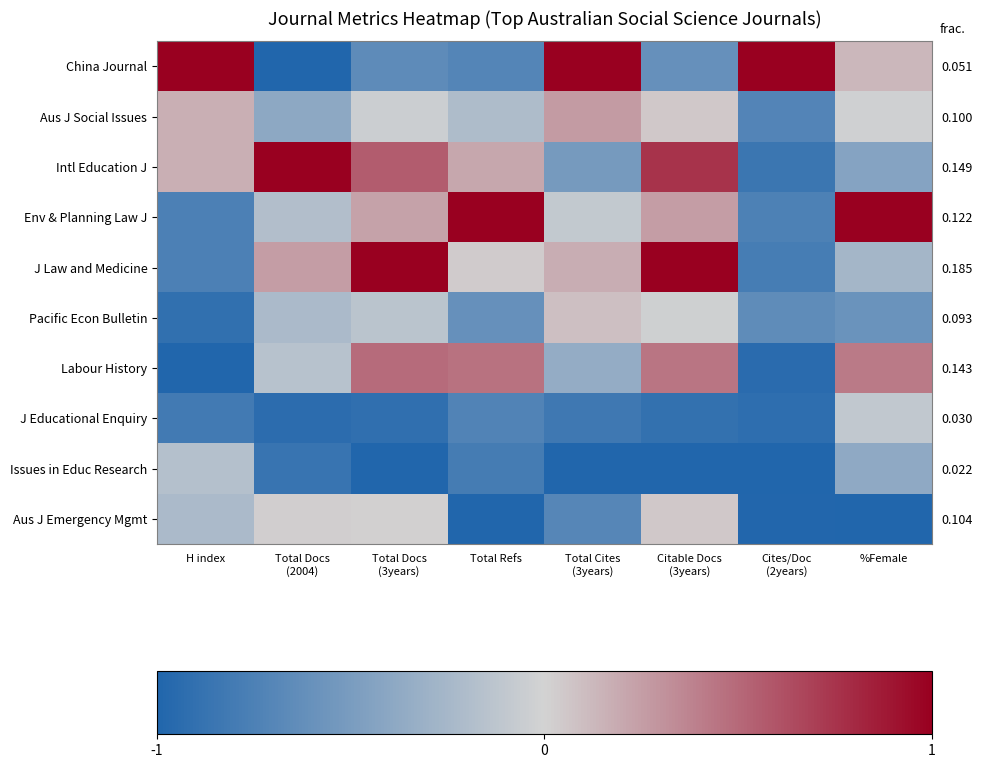

How many series are shown in this chart?

10